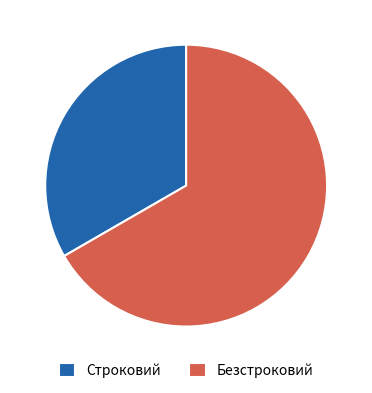

Is the sum of Строковий and Безстроковий greater than half?

Yes